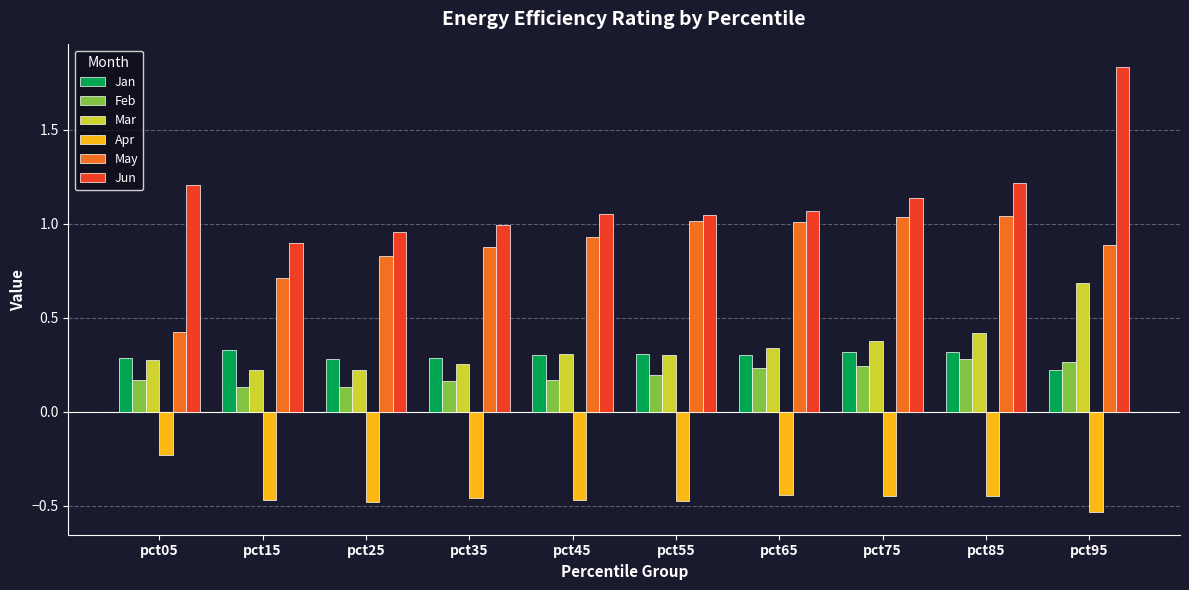

How many bars are there in each group?

6